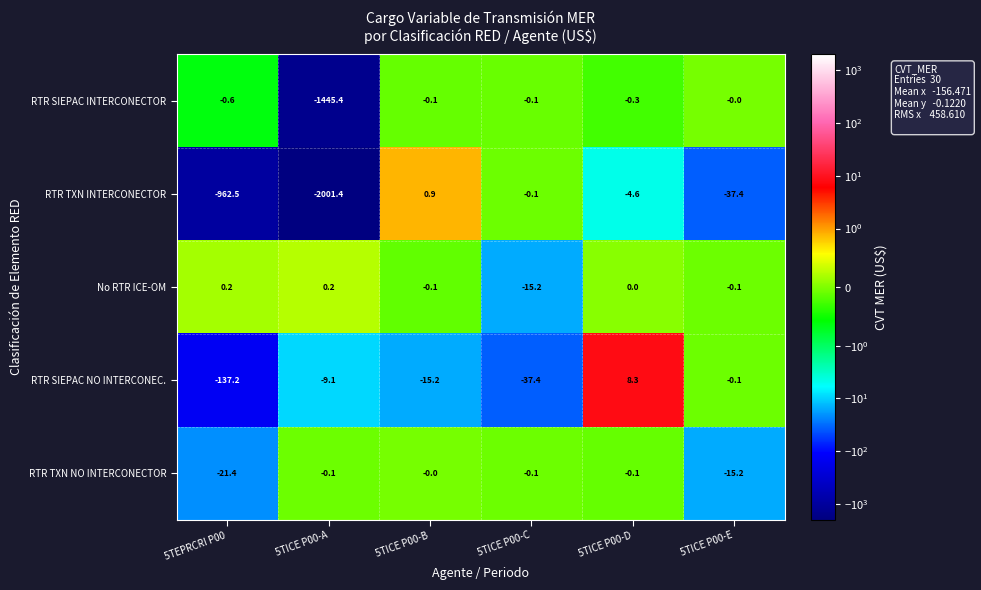

At which category is the sum across all series the highest?

5TICE P00-D